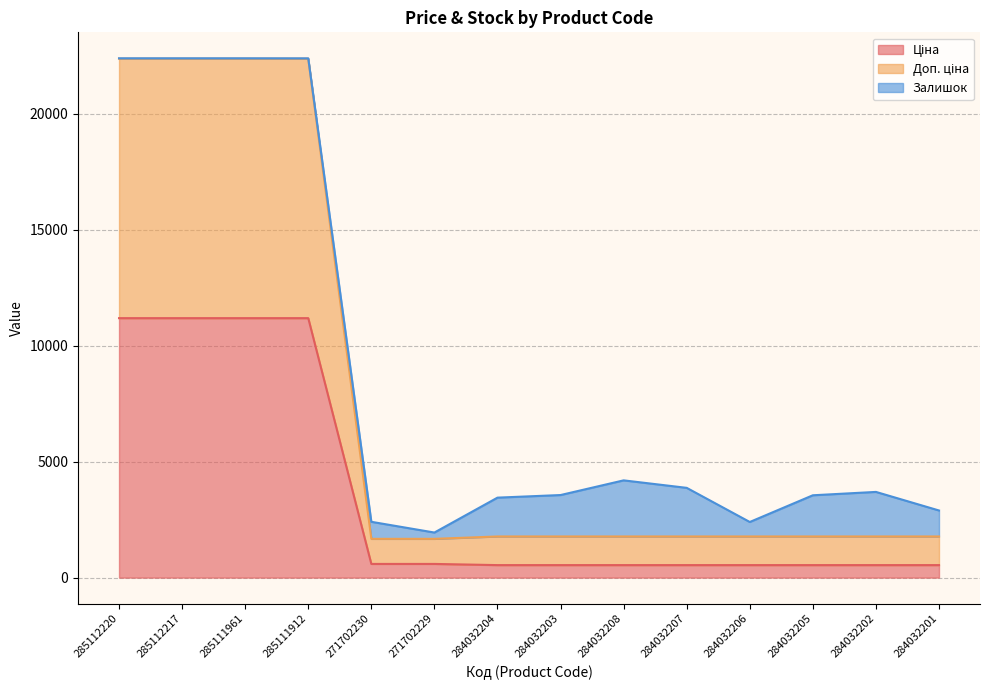

The value of Доп. ціна at 271702229 is 725.6. True or false?

False